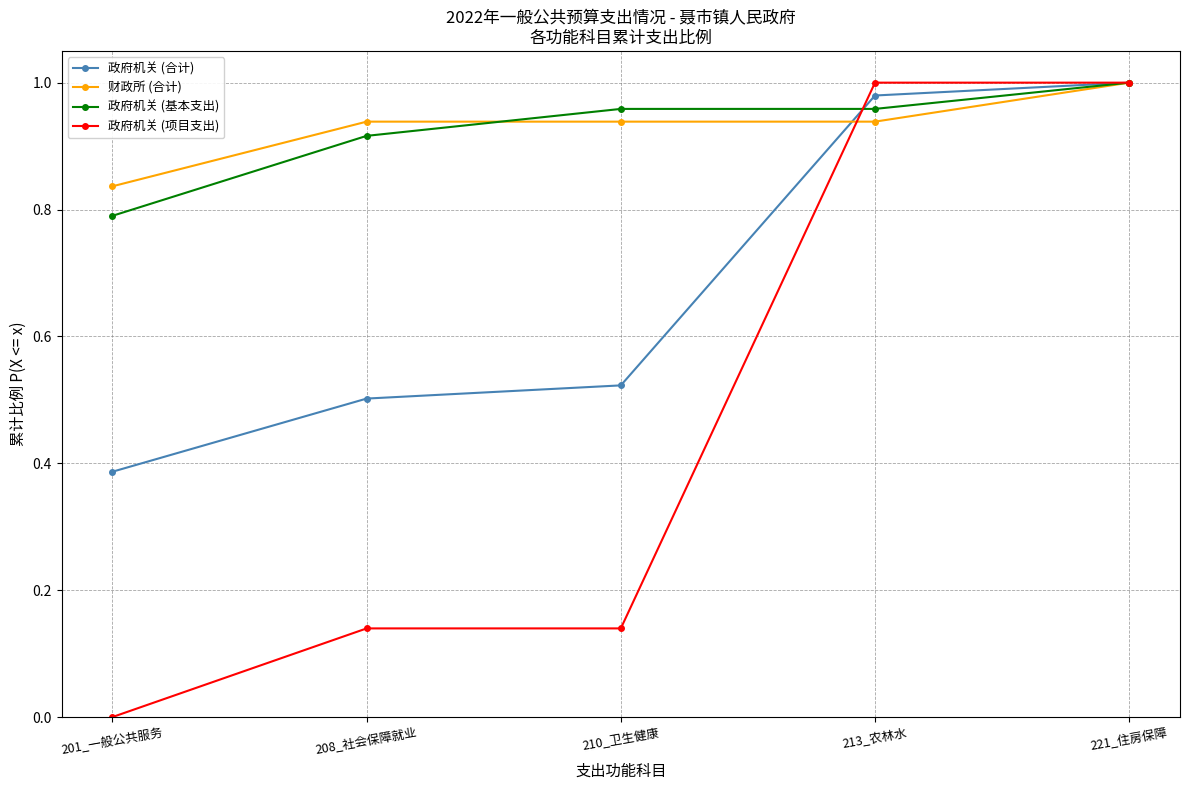

What position from the right is 208_社会保障就业?

4